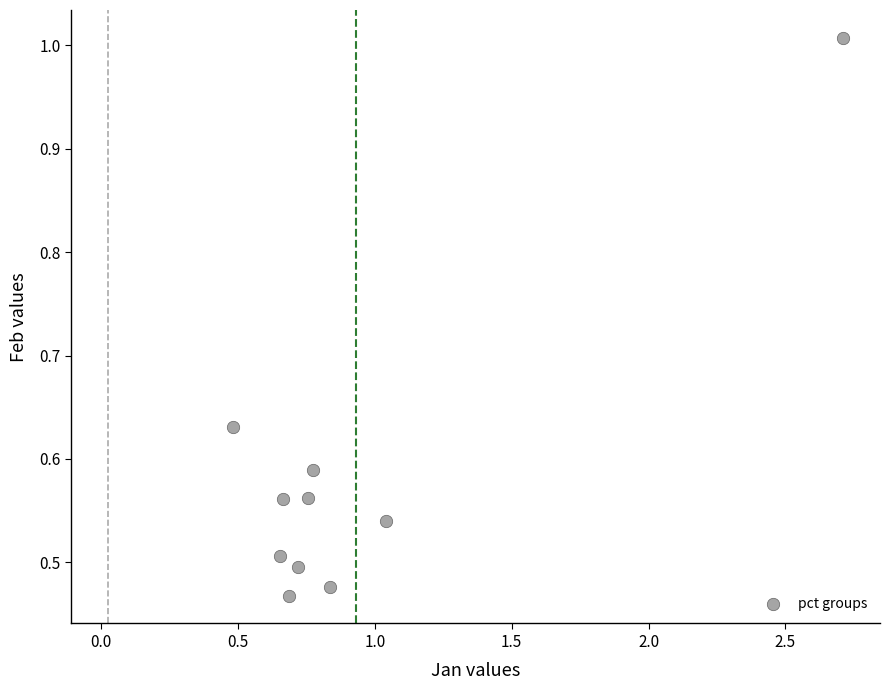

What is the average X value?

0.9